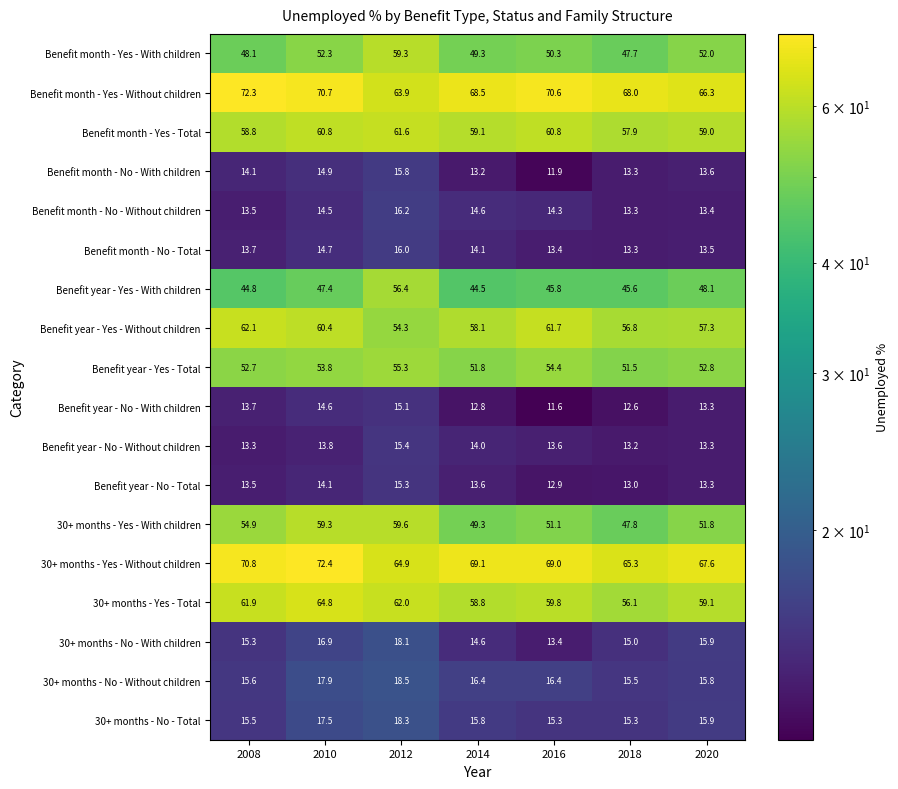

The value of Benefit year - Yes - Total at 2014 is 15.5. True or false?

False